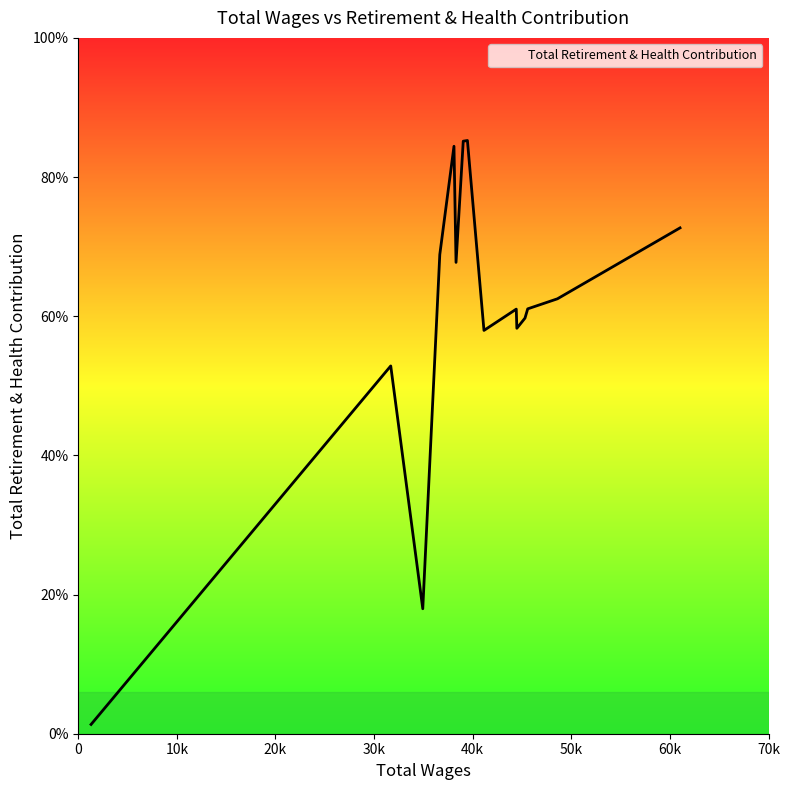

What is the difference between the maximum and second lowest values?

16823